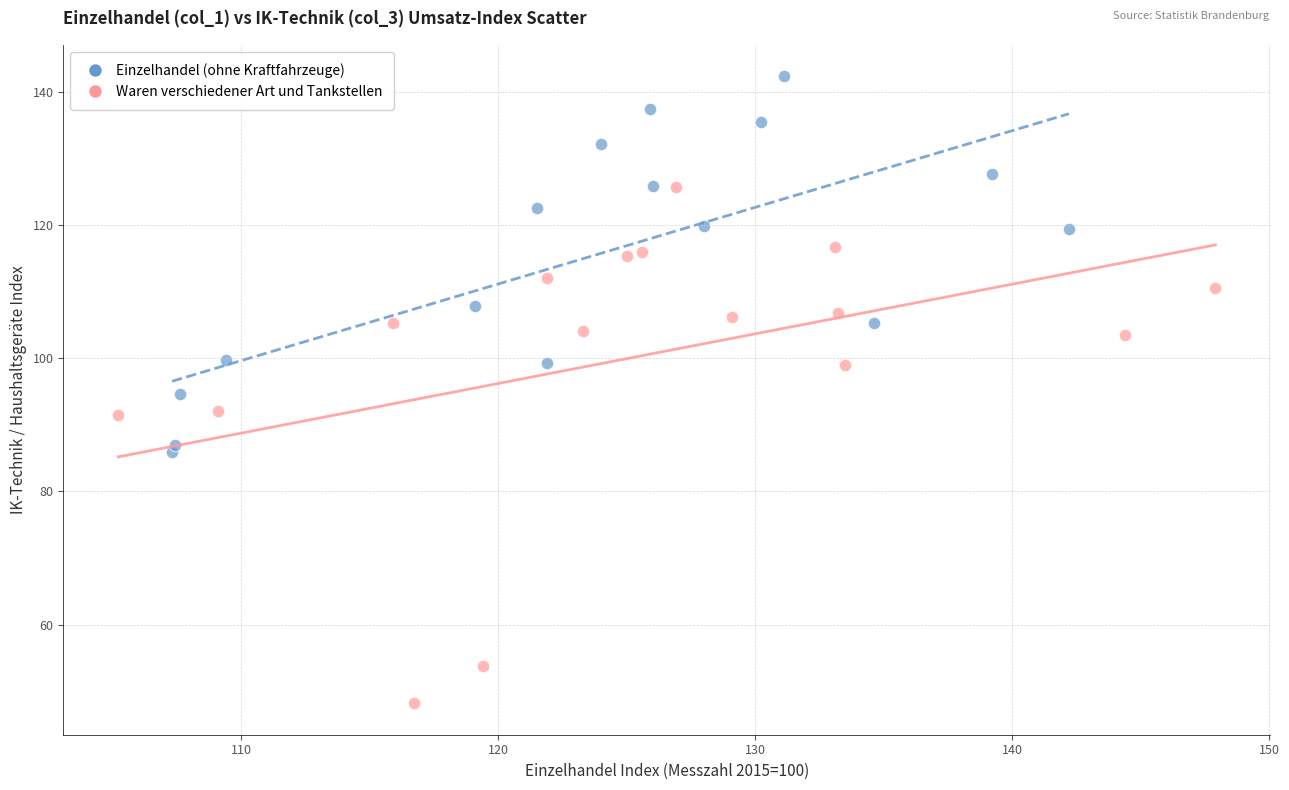

What are all the series names shown in the legend?

Einzelhandel (ohne Kraftfahrzeuge), Waren verschiedener Art und Tankstellen